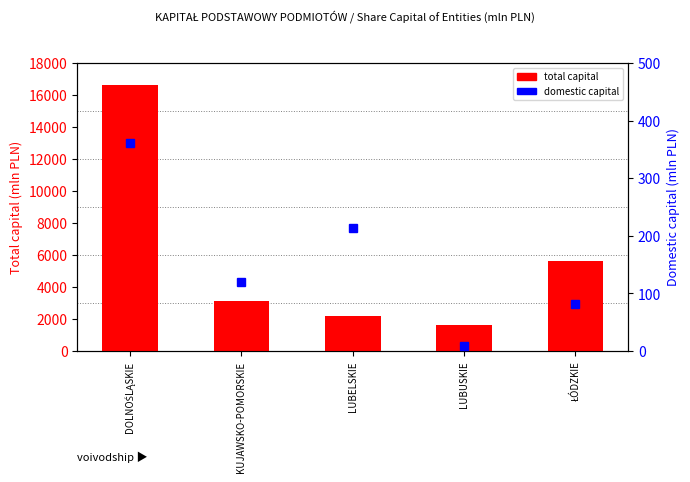

Reading left to right, transcribe all the data shown in this chart.

total capital: 16592.1	3142.9	2203.7	1606.6	5619.9
domestic capital: 361.3	119.4	213.9	8.8	81.6